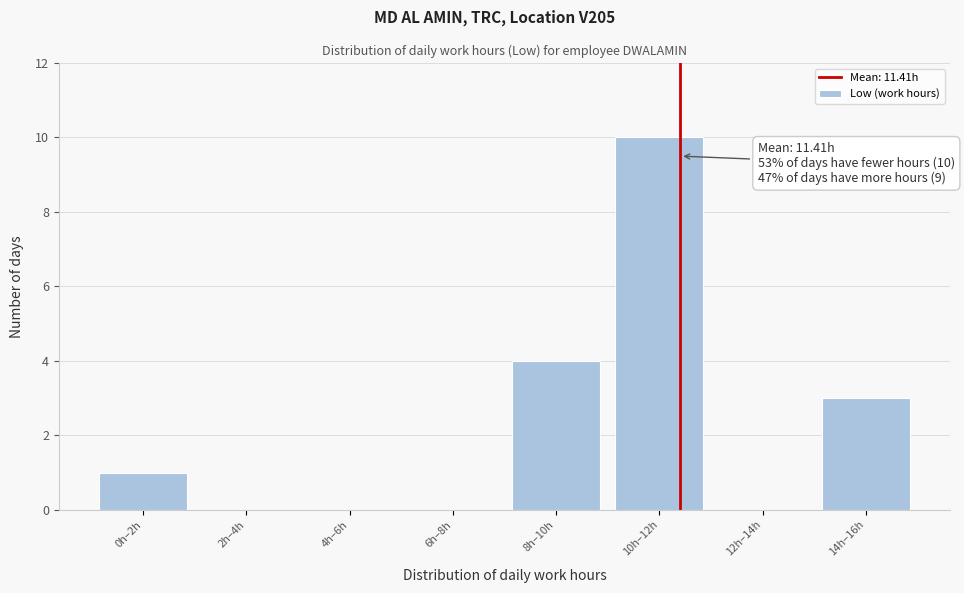

Reading left to right, transcribe all the data shown in this chart.

0h–2h=1	2h–4h=0	4h–6h=0	6h–8h=0	8h–10h=4	10h–12h=10	12h–14h=0	14h–16h=3